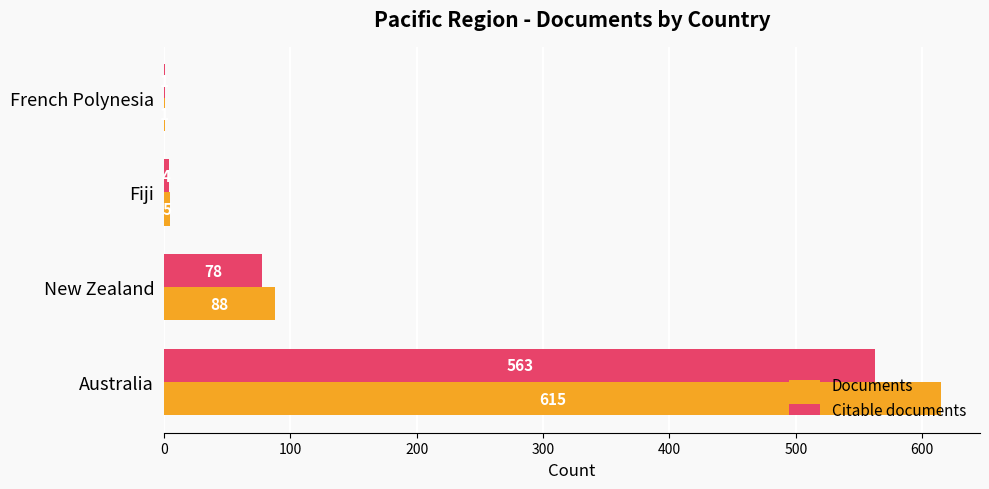

Which series changed the most between New Zealand and Fiji?

Documents